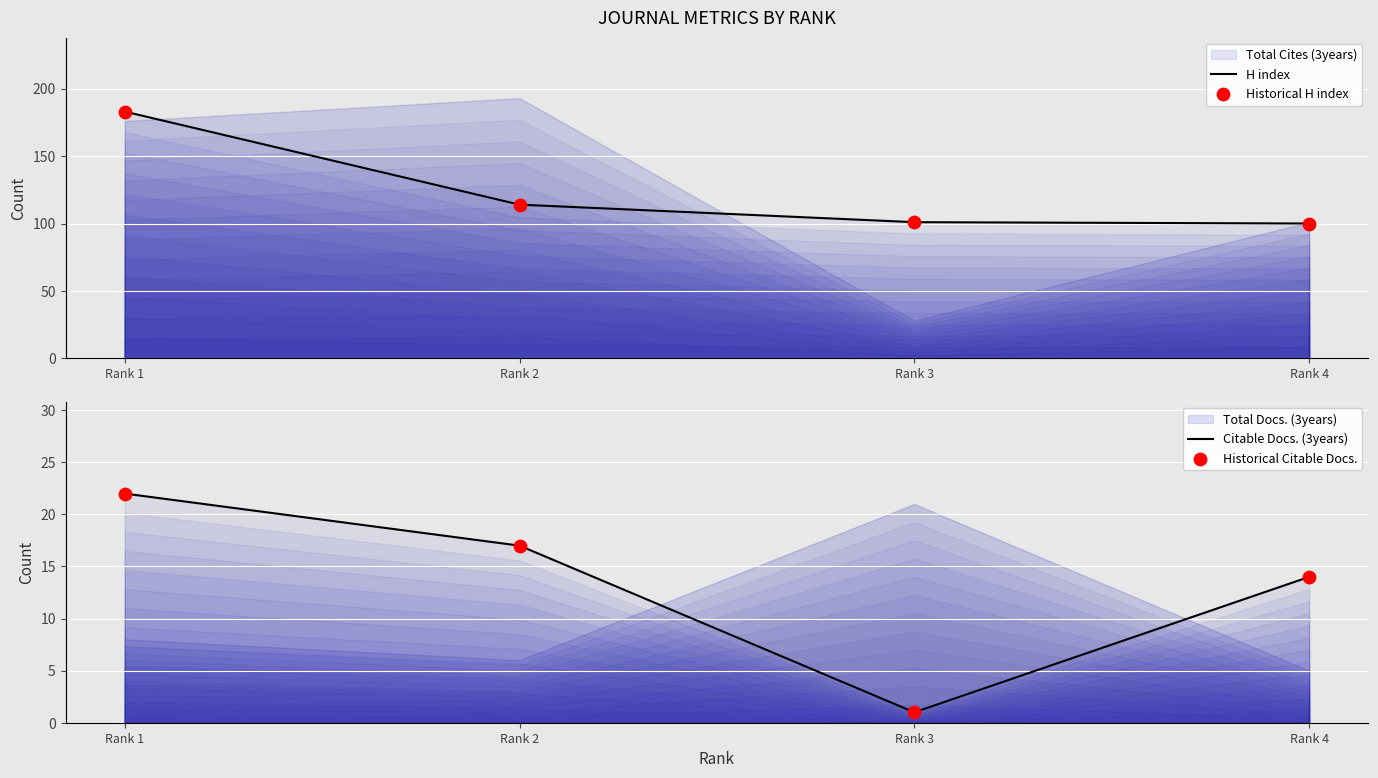

At how many categories does at least one series exceed 136?

1